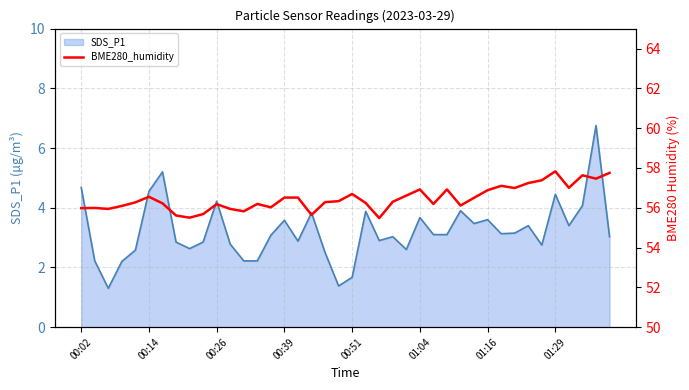

What is the highest value of the SDS_P1 series?

6.8